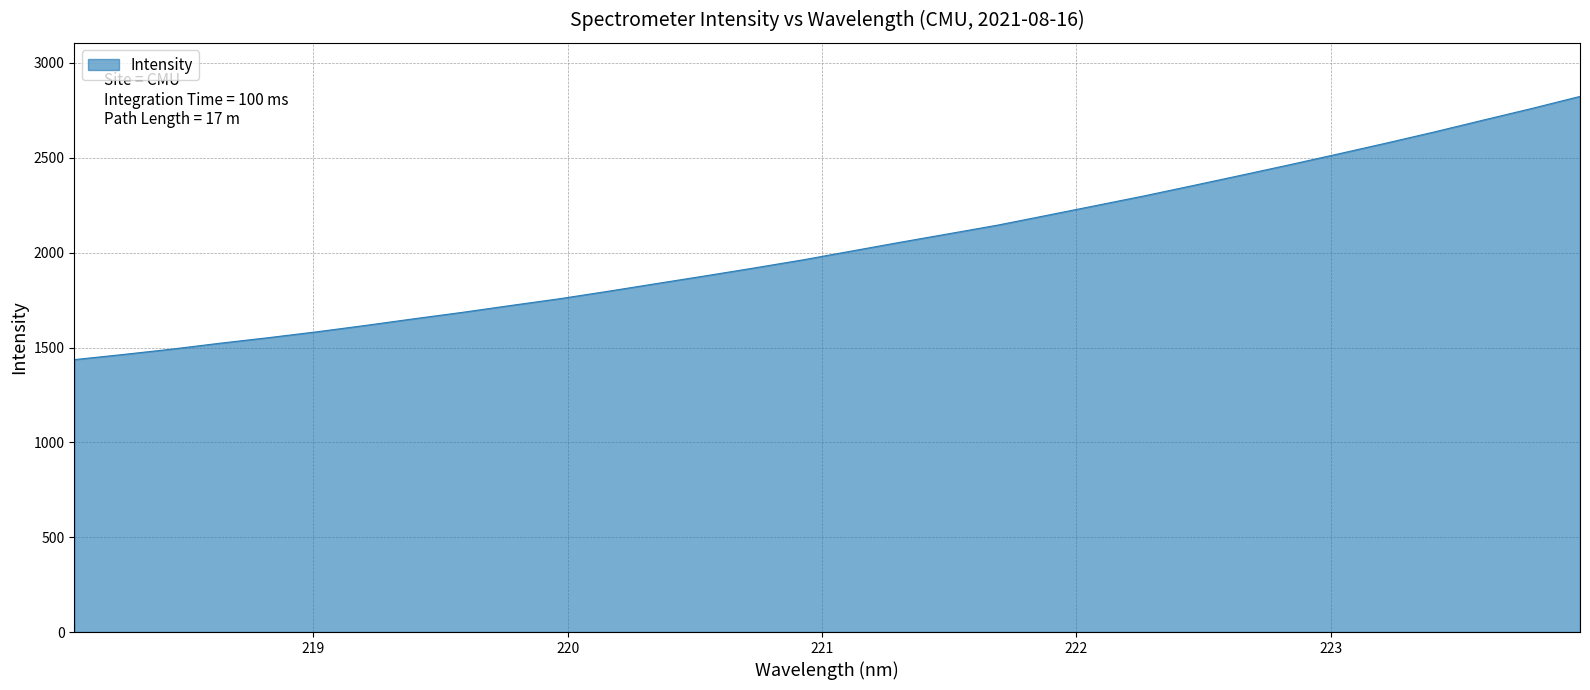

What is the difference between the maximum and minimum values?

1387.7